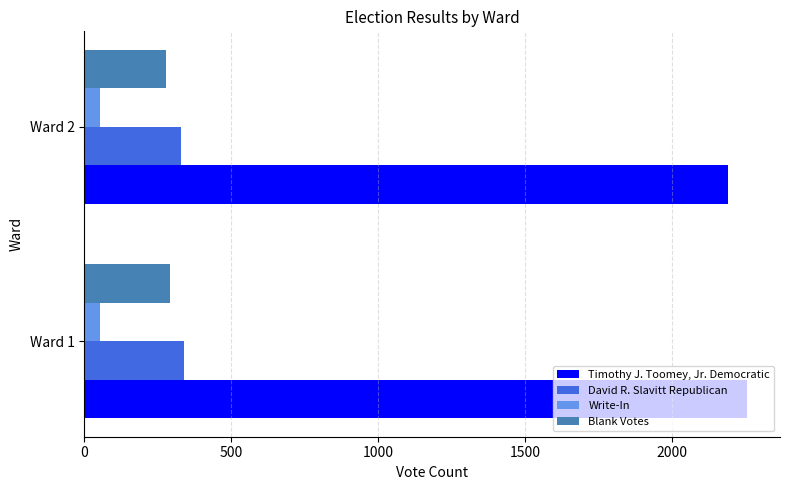

How many data points does each series have?

2